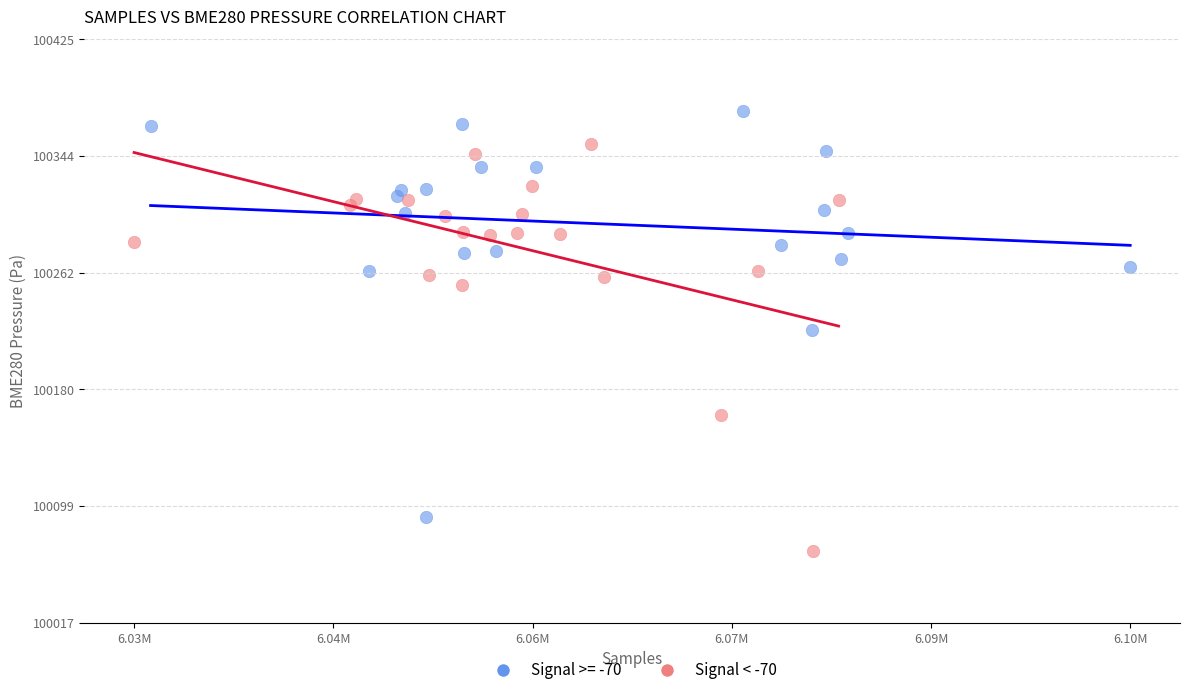

Which series reaches the maximum Y coordinate?

Signal >= -70